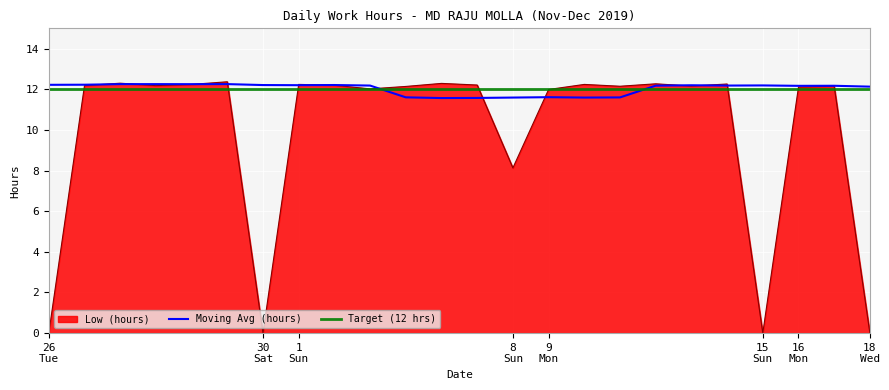

Between 7 Sat and 27 Wed, which is larger?

27 Wed